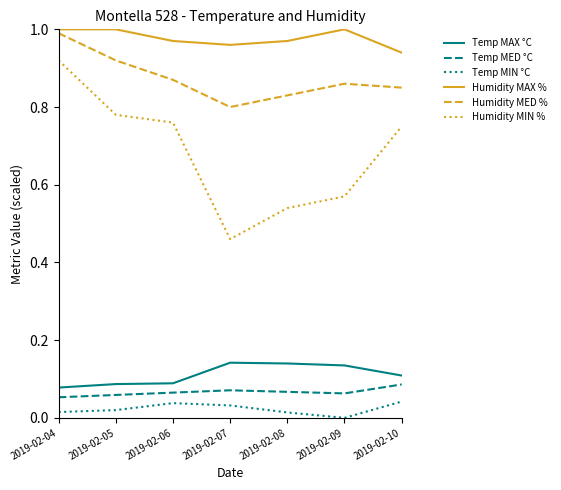

Which series has the widest spread of values?

Humidity MIN %